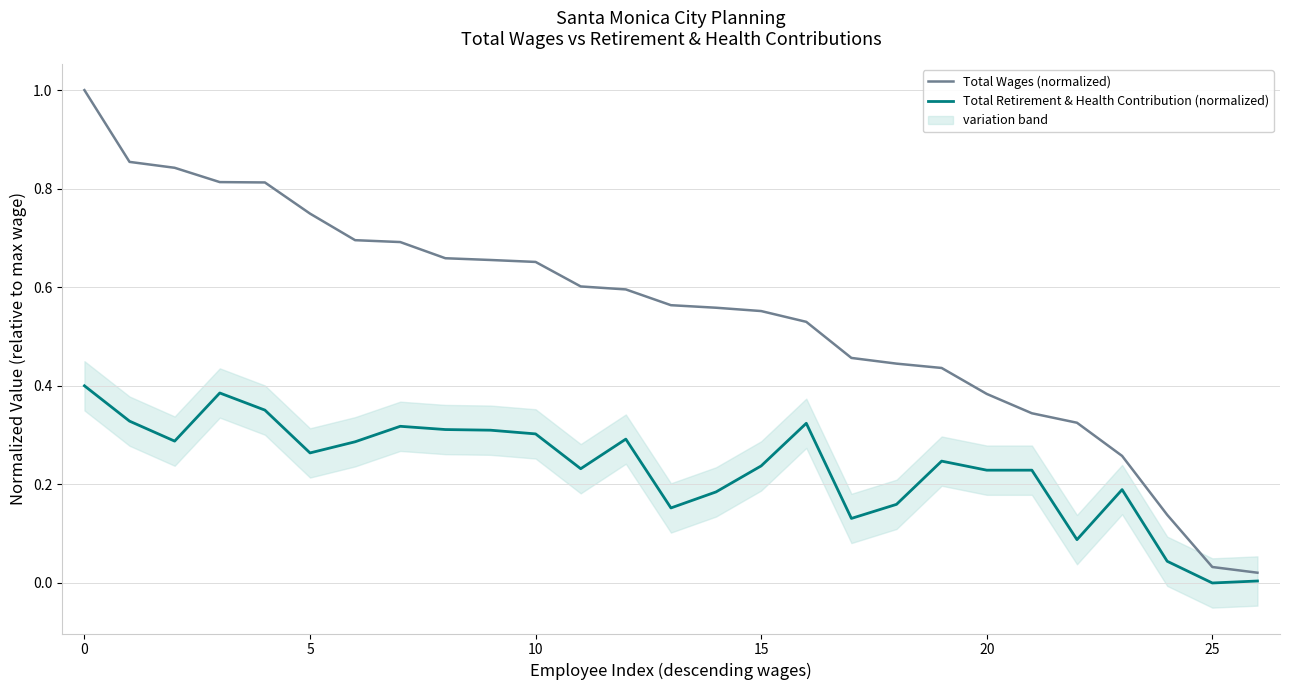

Which category has the lowest value across all series?

25